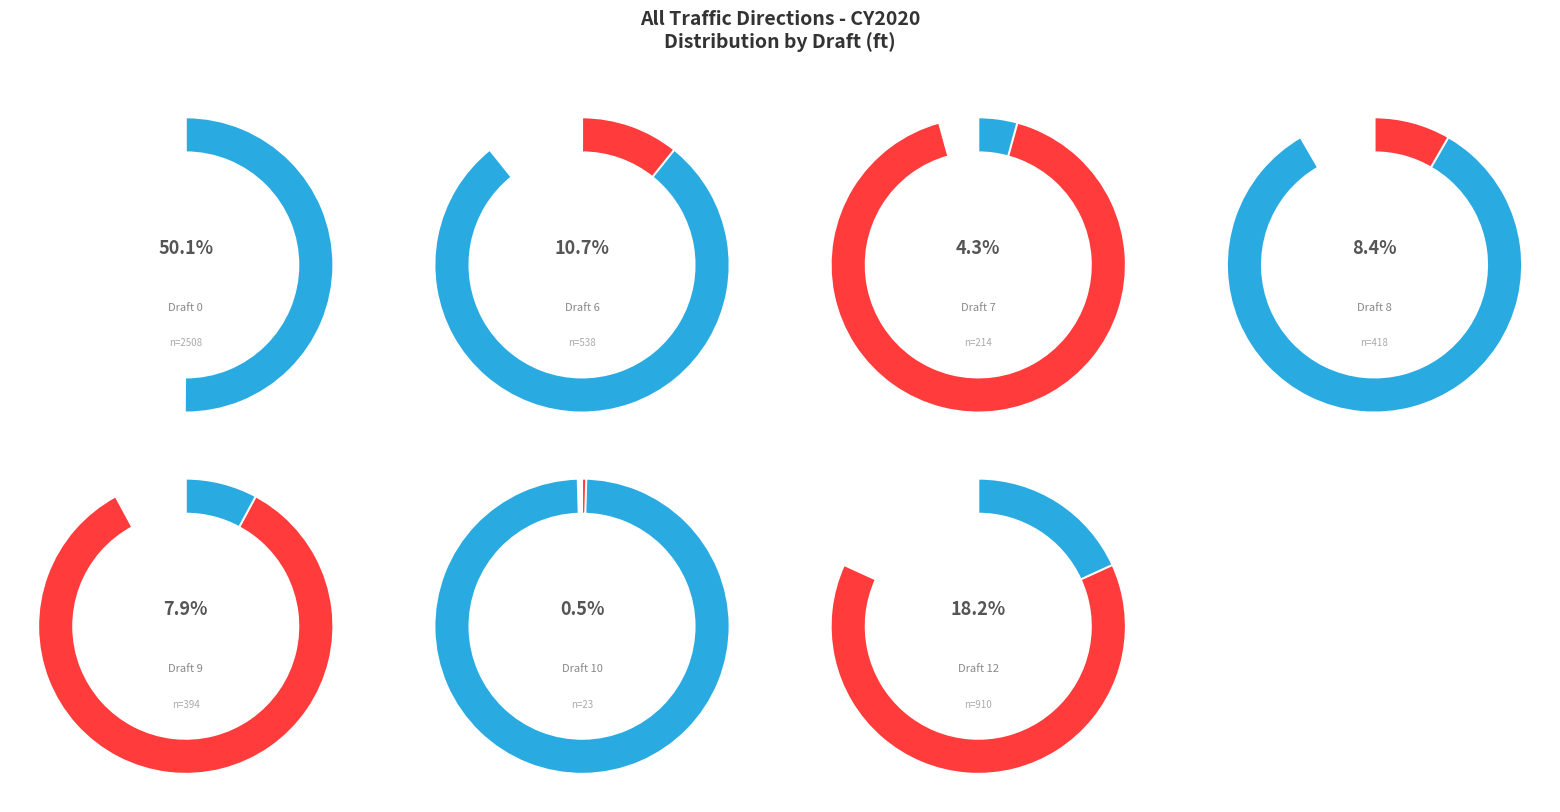

Do Draft 7 and Draft 0 together represent more than half of the pie?

Yes